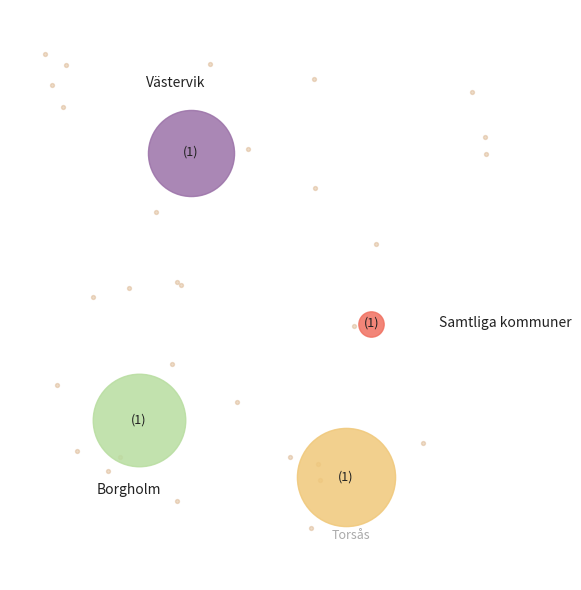

Approximately how many times larger is the value at Borgholm compared to Torsås?

0.9